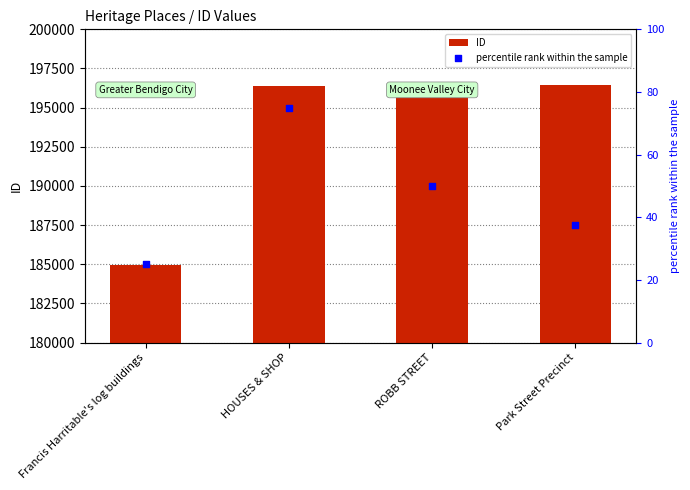

What is the total value across all series at ROBB STREET?

196473.0